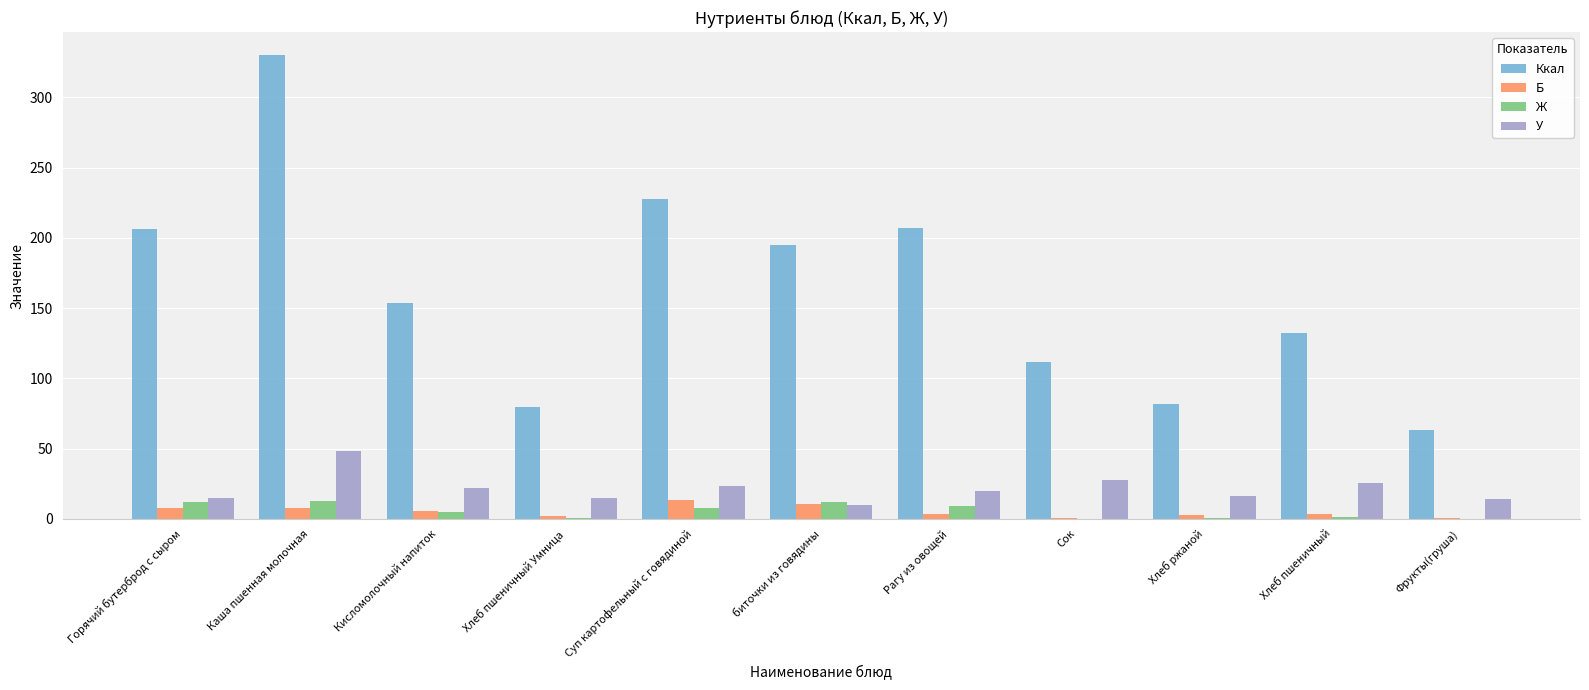

What is the greatest value displayed?

330.0